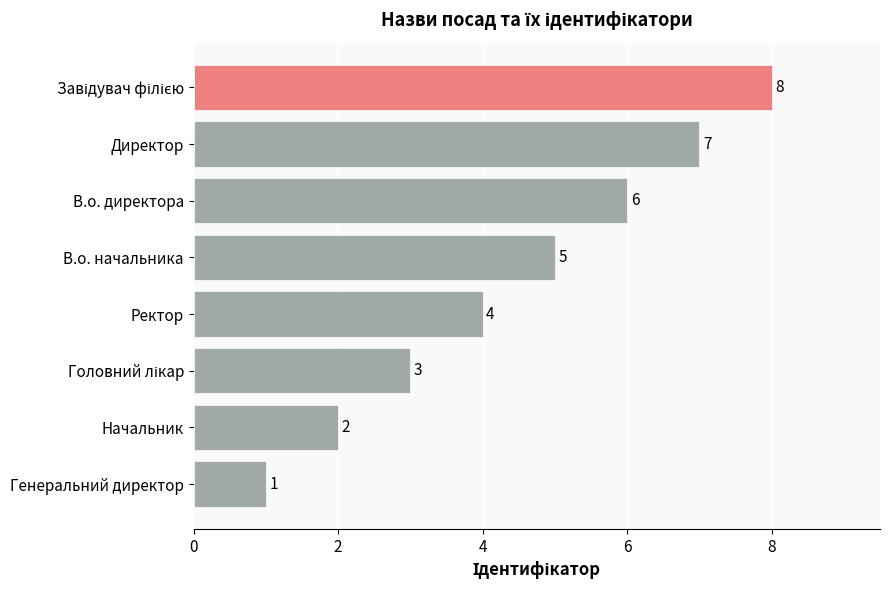

What is the difference between the maximum and minimum values?

7